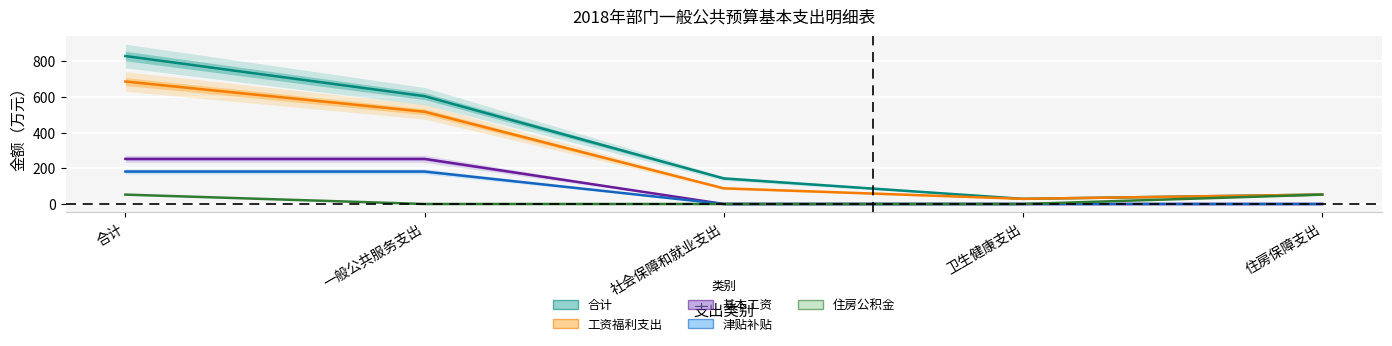

The value of 津贴补贴 at 住房保障支出 is 59.3. True or false?

False